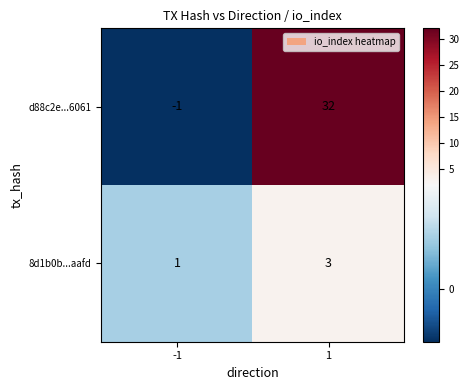

True or false: 8d1b0b...aafd has a value of 3 at 1.

True